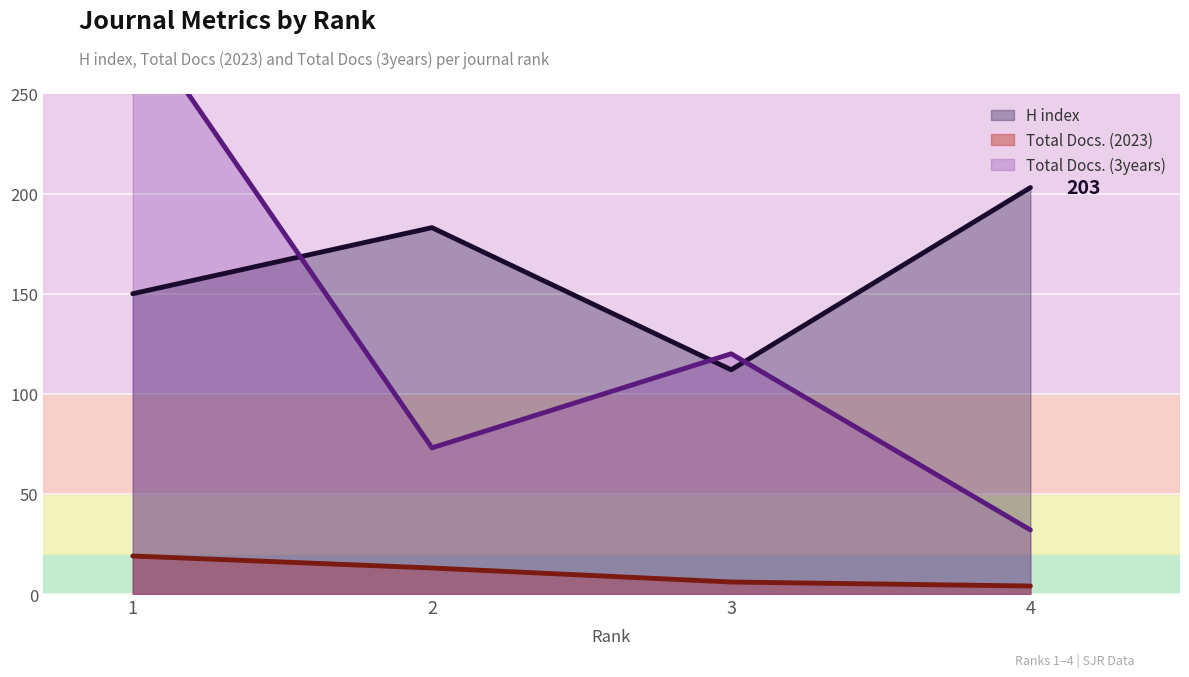

True or false: Total Docs. (3years) and Total Docs. (2023) cross at least once.

False